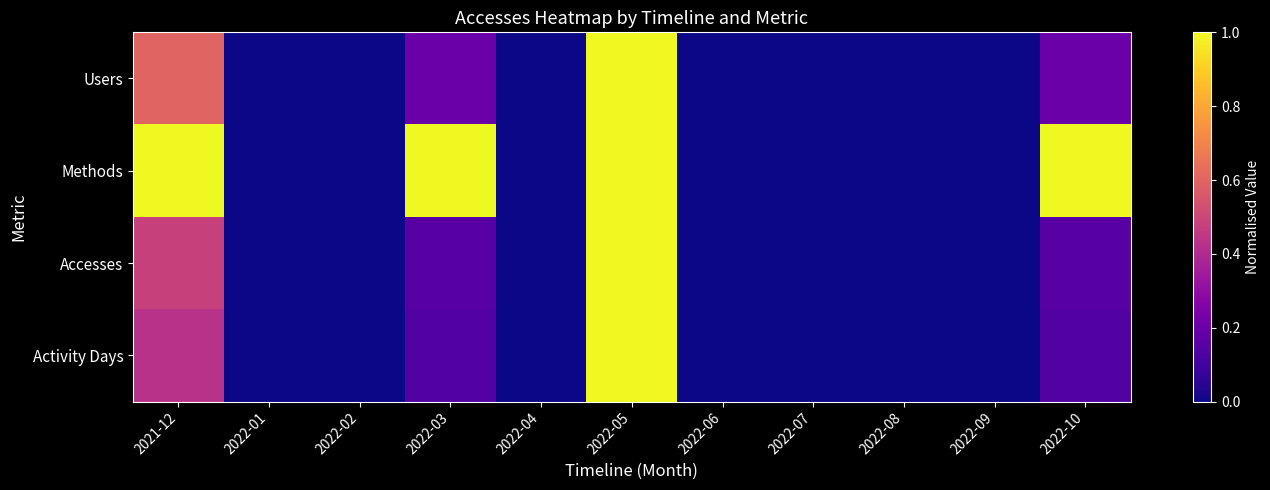

Reading left to right, what are all the values shown in this chart?

Users: 2021-12=0.6	2022-01=0.0	2022-02=0.0	2022-03=0.2	2022-04=0.0	2022-05=1.0	2022-06=0.0	2022-07=0.0	2022-08=0.0	2022-09=0.0	2022-10=0.2
Methods: 2021-12=1.0	2022-01=0.0	2022-02=0.0	2022-03=1.0	2022-04=0.0	2022-05=1.0	2022-06=0.0	2022-07=0.0	2022-08=0.0	2022-09=0.0	2022-10=1.0
Accesses: 2021-12=0.5	2022-01=0.0	2022-02=0.0	2022-03=0.2	2022-04=0.0	2022-05=1.0	2022-06=0.0	2022-07=0.0	2022-08=0.0	2022-09=0.0	2022-10=0.2
Activity Days: 2021-12=0.4	2022-01=0.0	2022-02=0.0	2022-03=0.1	2022-04=0.0	2022-05=1.0	2022-06=0.0	2022-07=0.0	2022-08=0.0	2022-09=0.0	2022-10=0.1